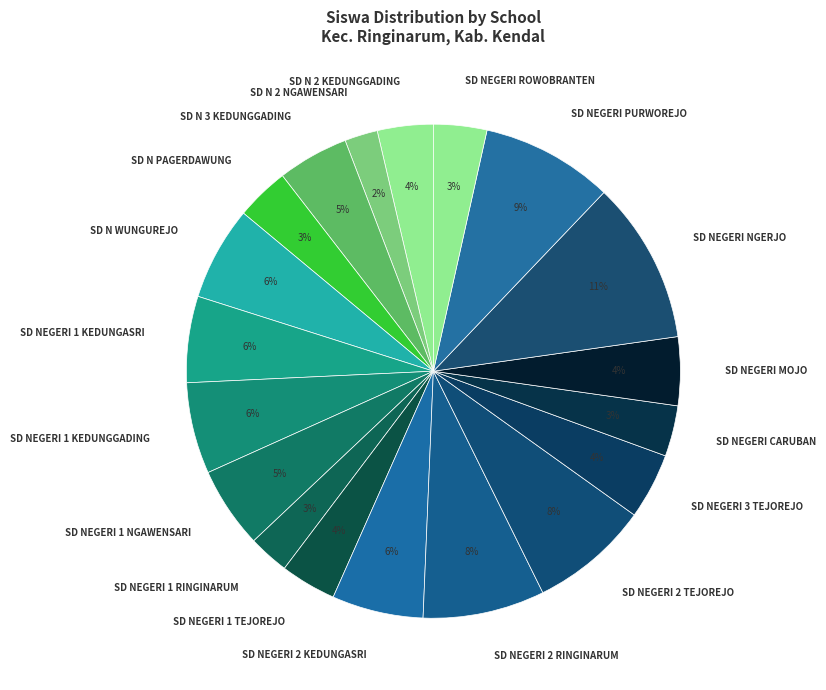

Combined, do SD NEGERI 1 RINGINARUM and SD NEGERI CARUBAN account for over 50%?

No